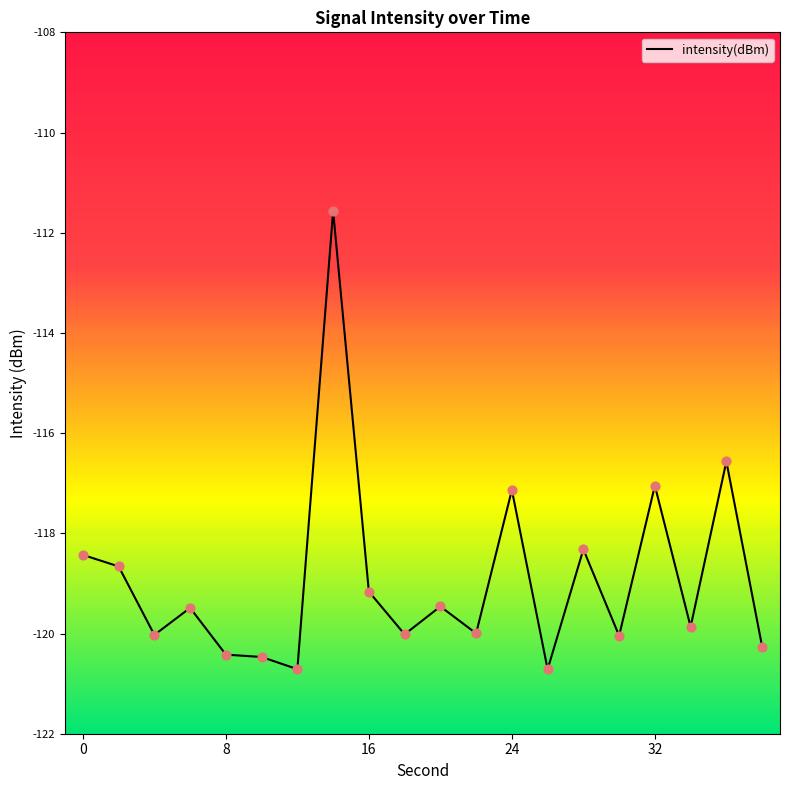

What is the smallest value displayed?

-120.7